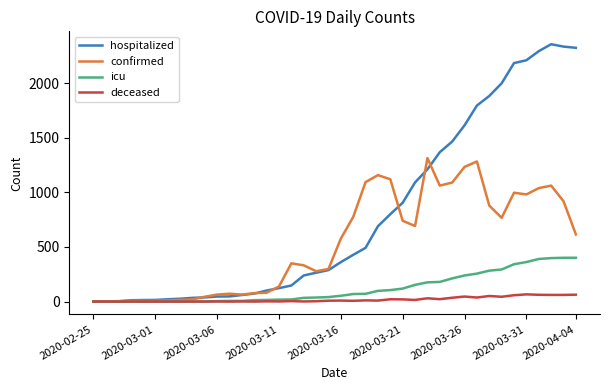

How many values in the icu series are below 53?

20